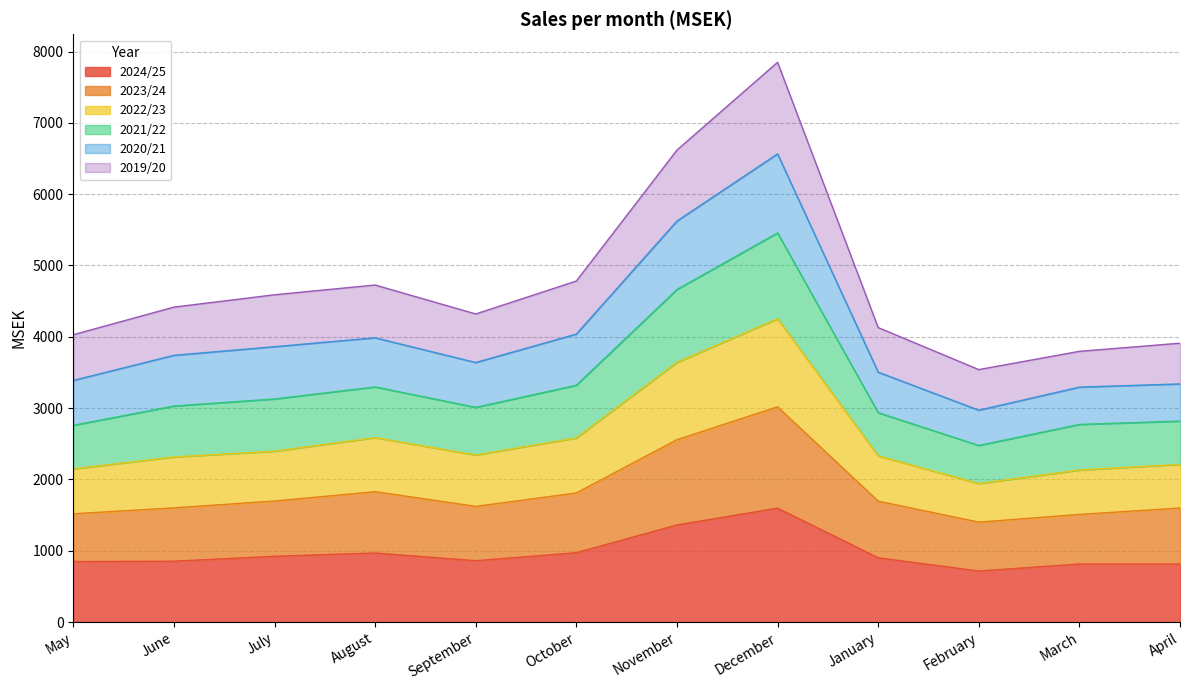

At which category is the sum across all series the highest?

December